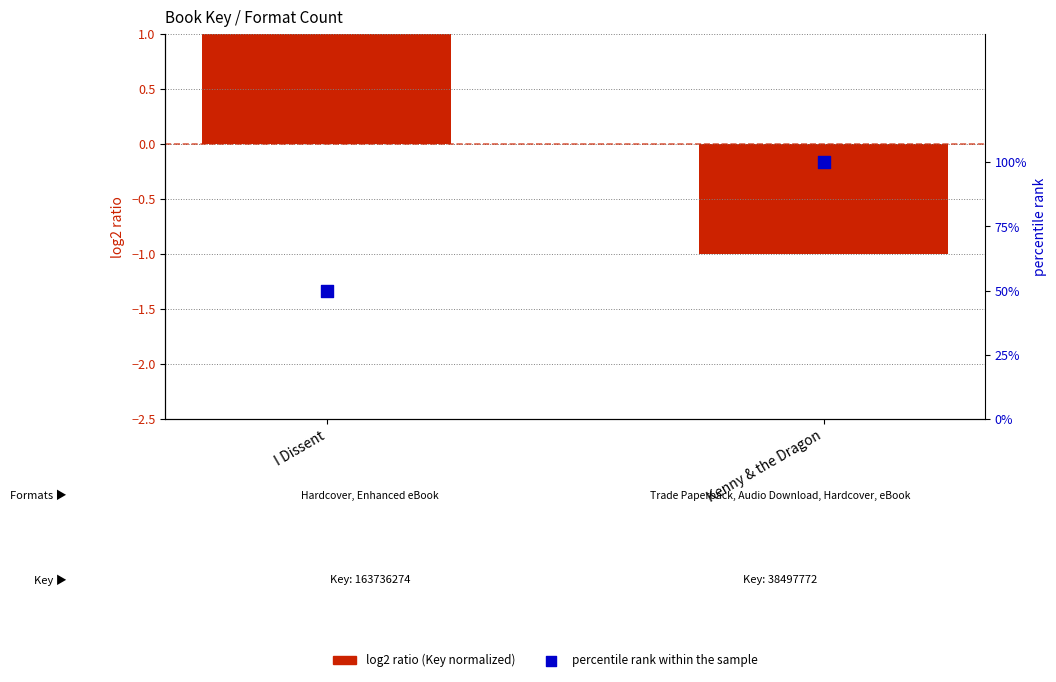

At how many categories does at least one series exceed 0?

2